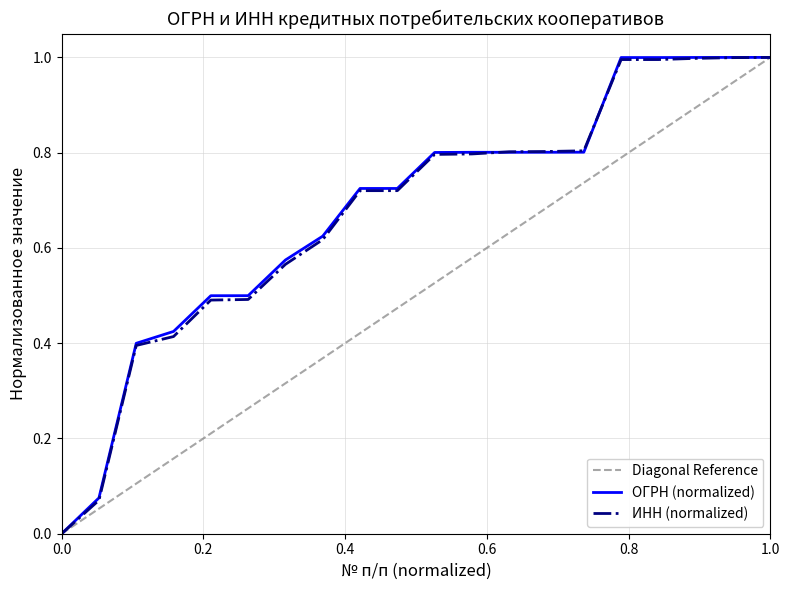

List the labels in order of ОГРН value, largest first.

20, 19, 18, 17, 16, 15, 14, 13, 12, 11, 10, 9, 8, 7, 6, 5, 4, 3, 2, 1